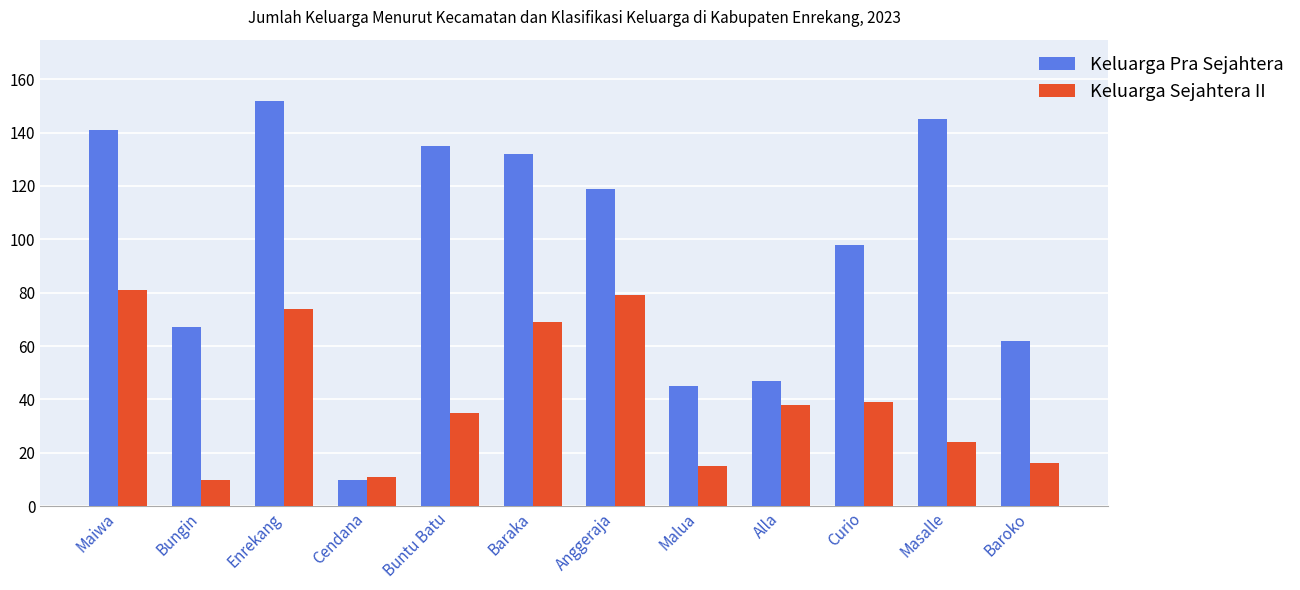

What is the sum of the Keluarga Pra Sejahtera values at Masalle and Maiwa?

286